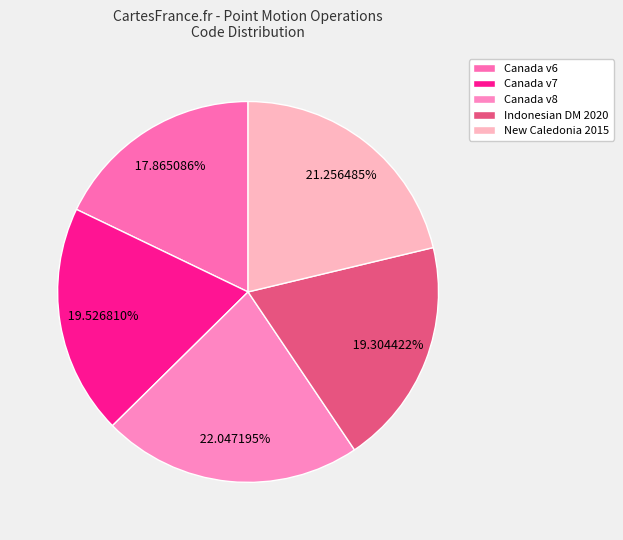

To the nearest percent, what is the difference between the largest and smallest slice percentages?

4%